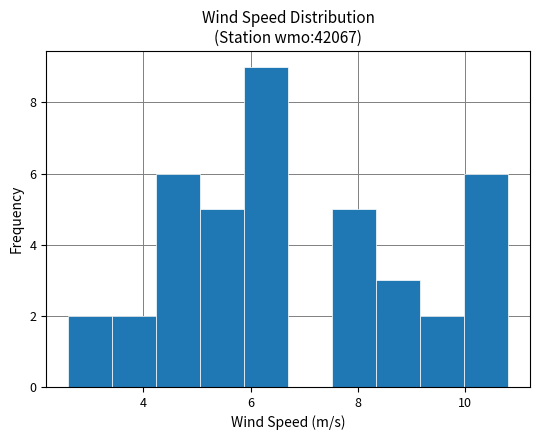

Over which range of the x-axis is the bar tallest?

5.88 to 6.70